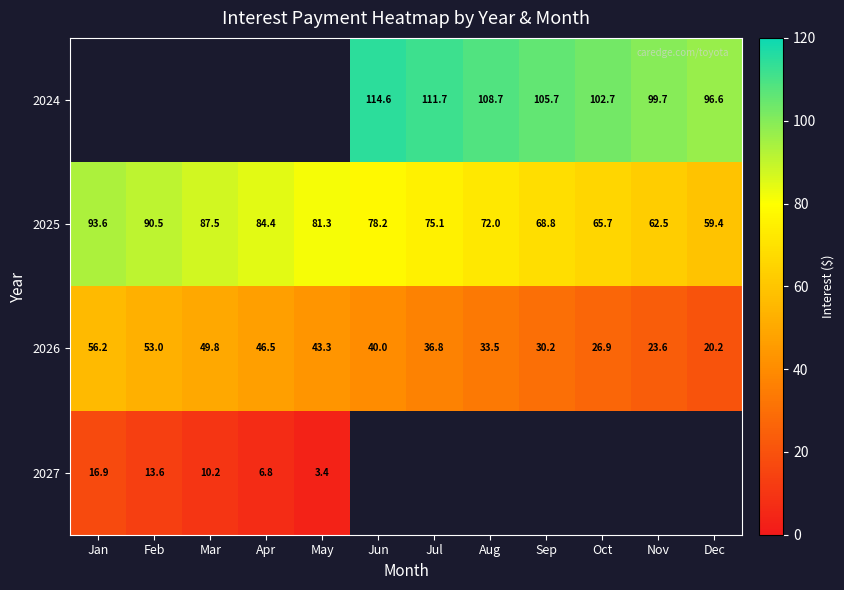

The value of row_0 at Sep is 105.7. True or false?

True